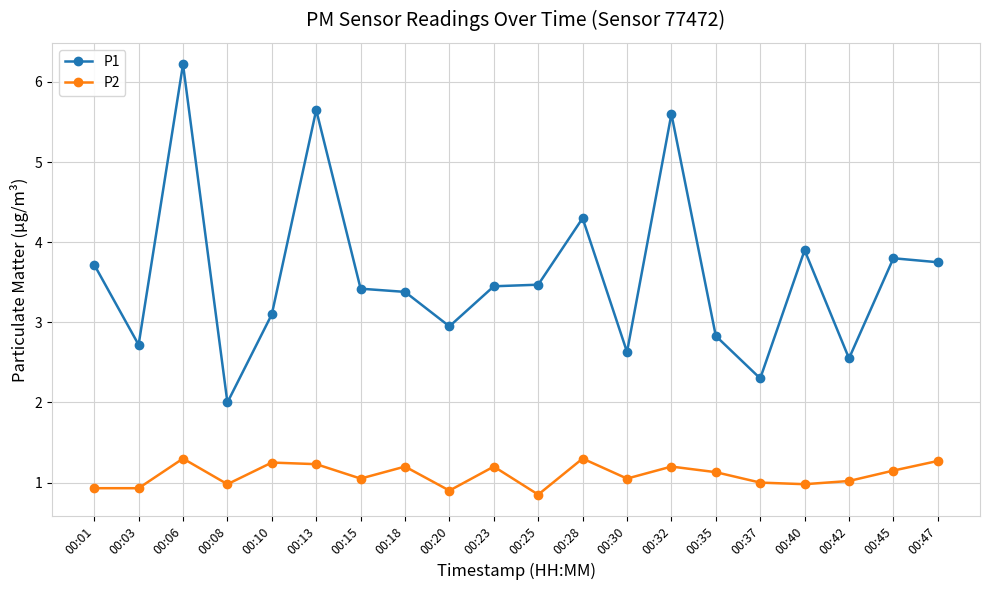

How many lines are shown in the chart?

2